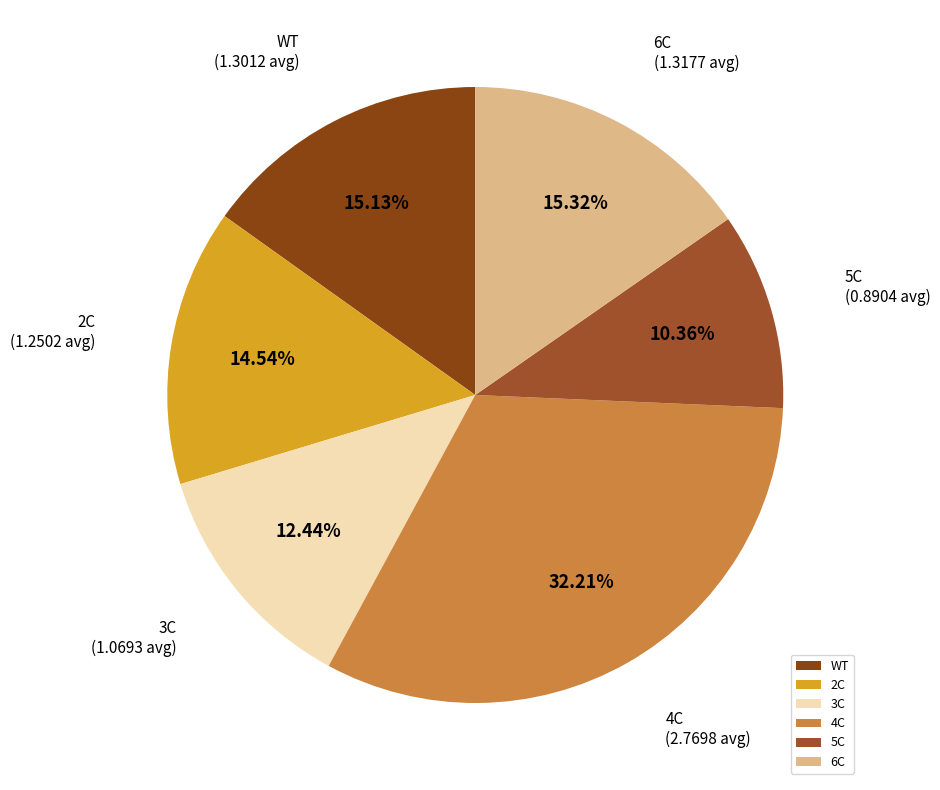

What is the ratio of the value at 2C to the value at WT?

1.0